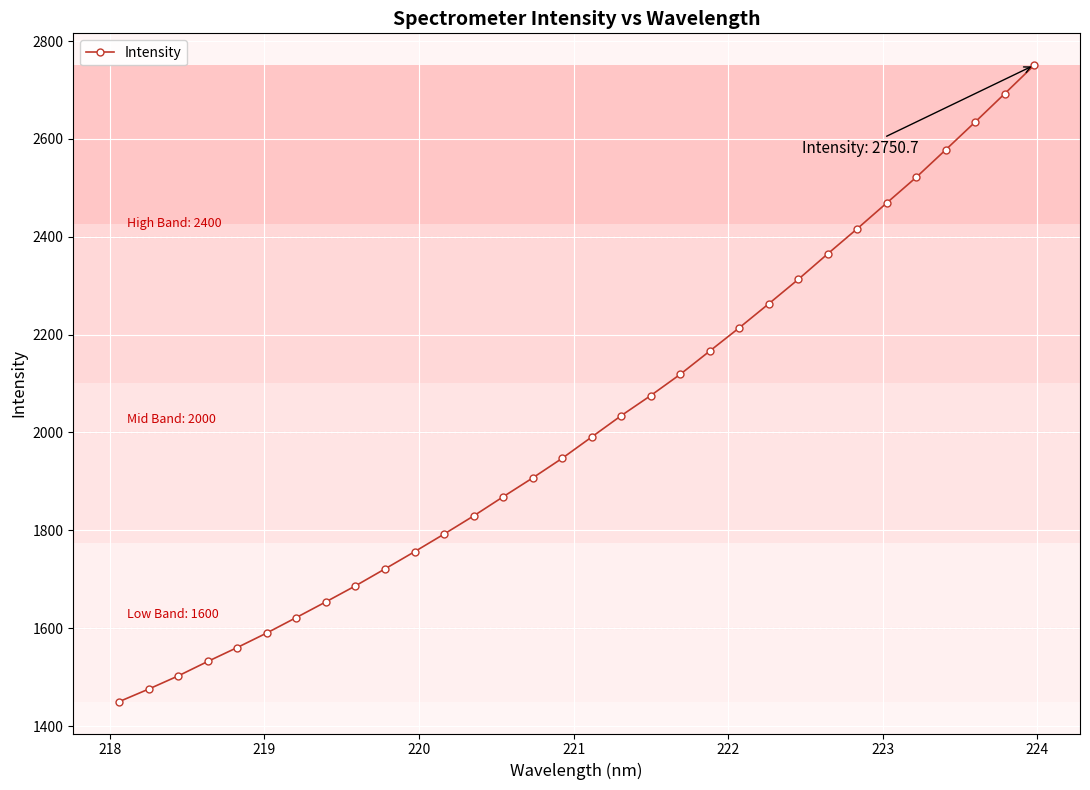

What is the value of the 31st point from the left?

2692.5